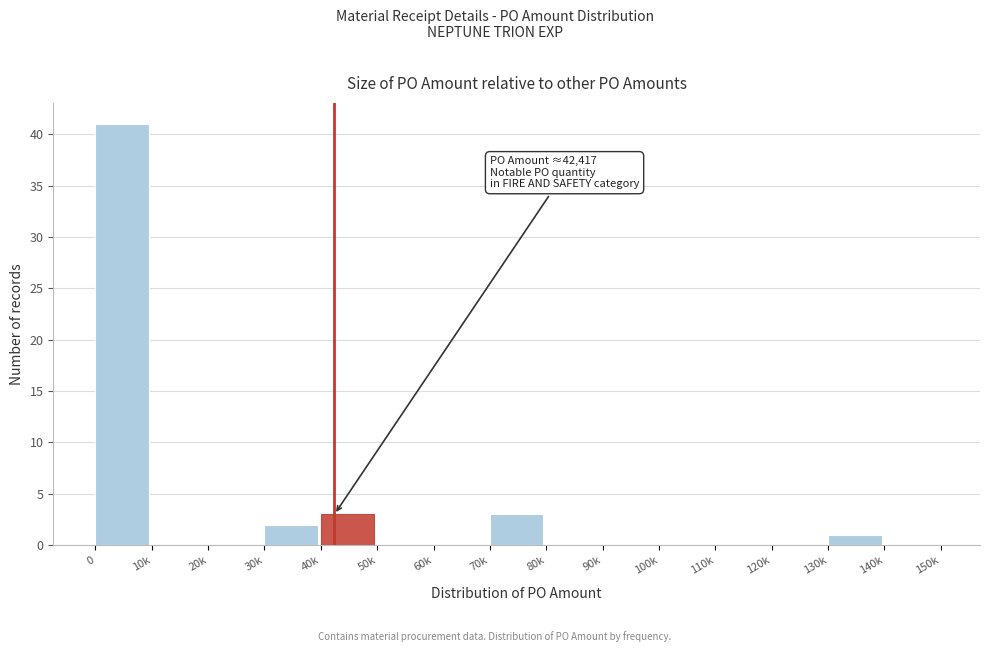

Reading left to right, what are all the values shown in this chart?

0=41	10k=0	20k=0	30k=2	40k=3	50k=0	60k=0	70k=3	80k=0	90k=0	100k=0	110k=0	120k=0	130k=1	140k=0